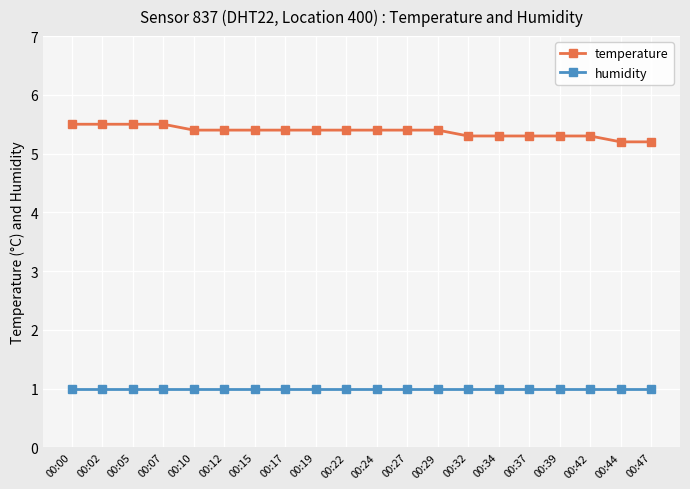

Reading left to right, list all the values displayed in this chart.

temperature: 00:00=5.5	00:02=5.5	00:05=5.5	00:07=5.5	00:10=5.4	00:12=5.4	00:15=5.4	00:17=5.4	00:19=5.4	00:22=5.4	00:24=5.4	00:27=5.4	00:29=5.4	00:32=5.3	00:34=5.3	00:37=5.3	00:39=5.3	00:42=5.3	00:44=5.2	00:47=5.2
humidity: 00:00=1.0	00:02=1.0	00:05=1.0	00:07=1.0	00:10=1.0	00:12=1.0	00:15=1.0	00:17=1.0	00:19=1.0	00:22=1.0	00:24=1.0	00:27=1.0	00:29=1.0	00:32=1.0	00:34=1.0	00:37=1.0	00:39=1.0	00:42=1.0	00:44=1.0	00:47=1.0